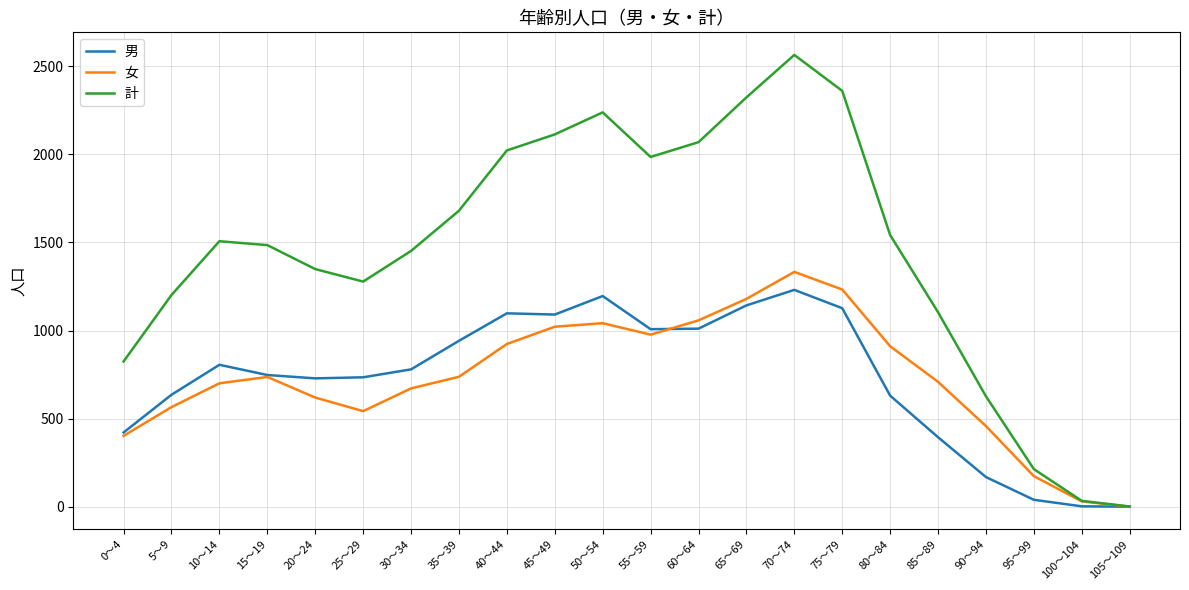

What is the maximum value for 女?

1333